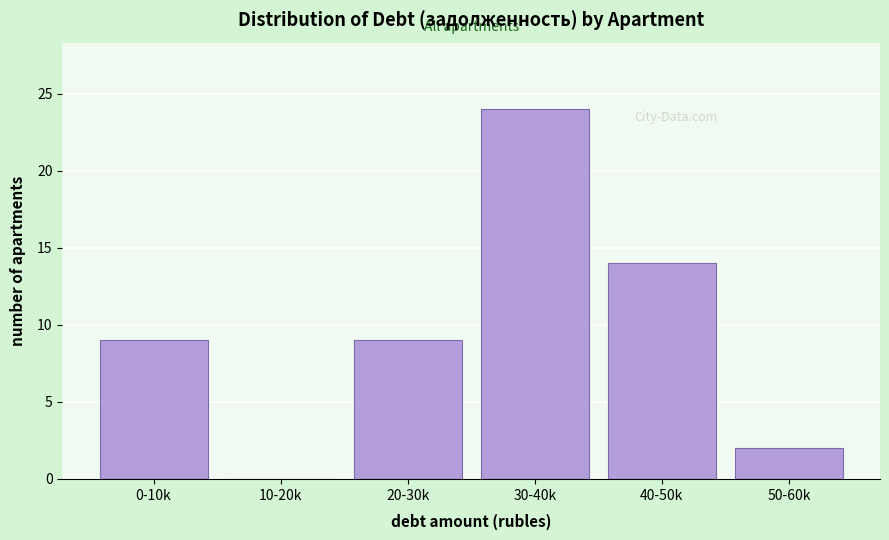

Reading left to right, extract all data points from this chart.

0-10k=9	10-20k=0	20-30k=9	30-40k=24	40-50k=14	50-60k=2